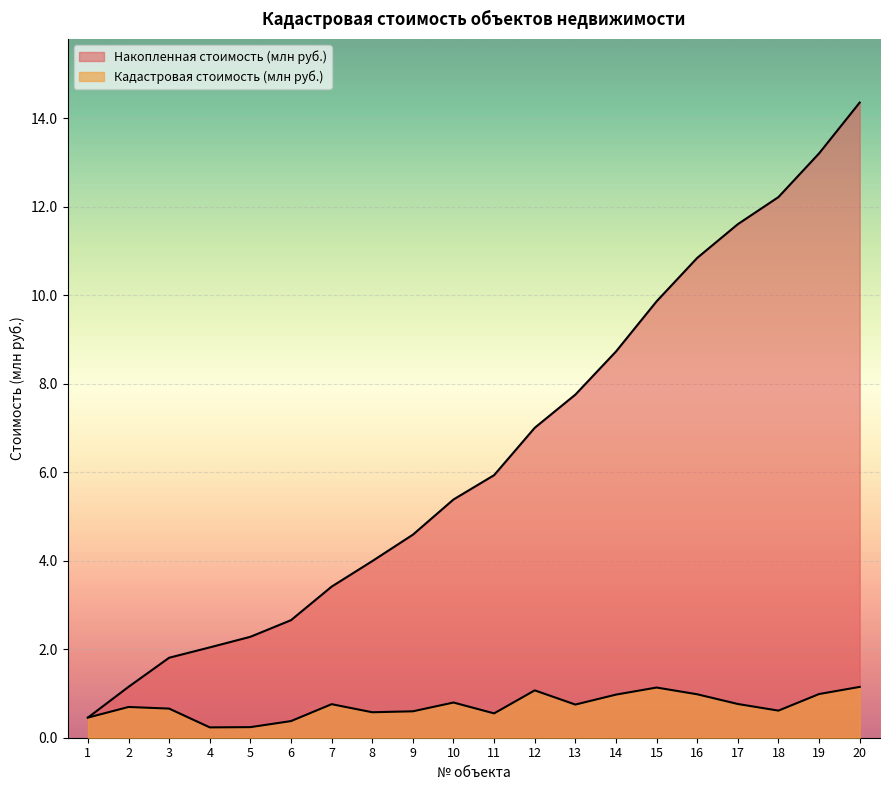

What is the total value across all series at 17?

12.4